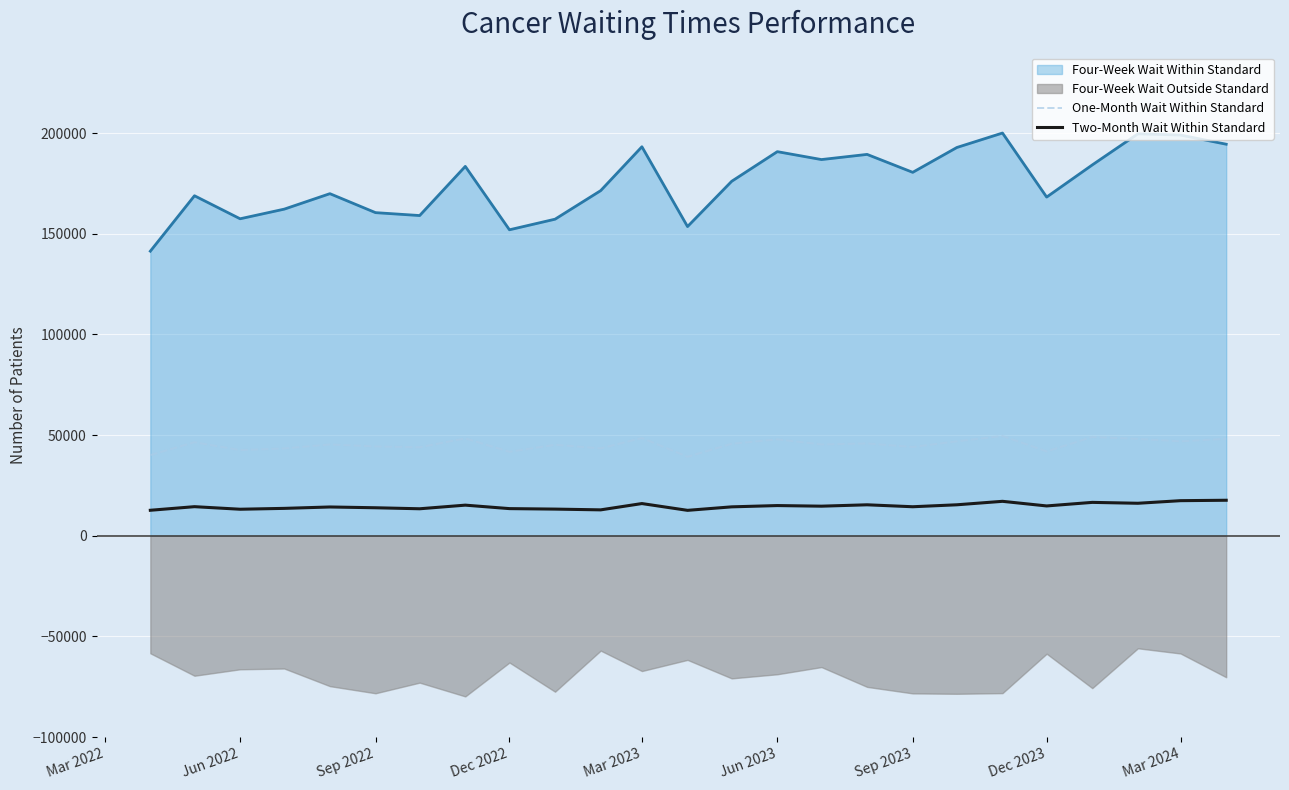

True or false: One-Month Wait Within Standard and Four-Week Wait Within Standard intersect in this chart.

False